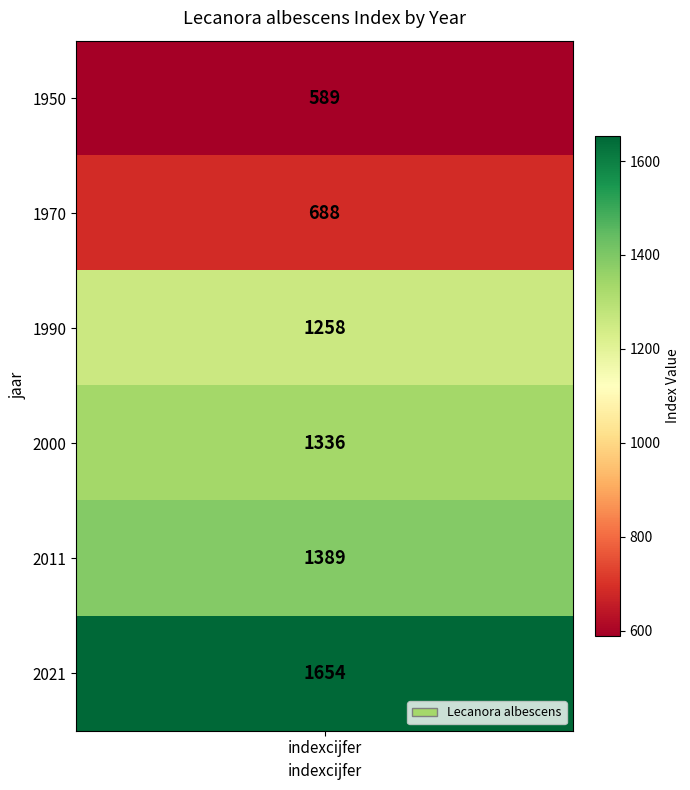

Which has a higher value, 1990 or 2011?

2011